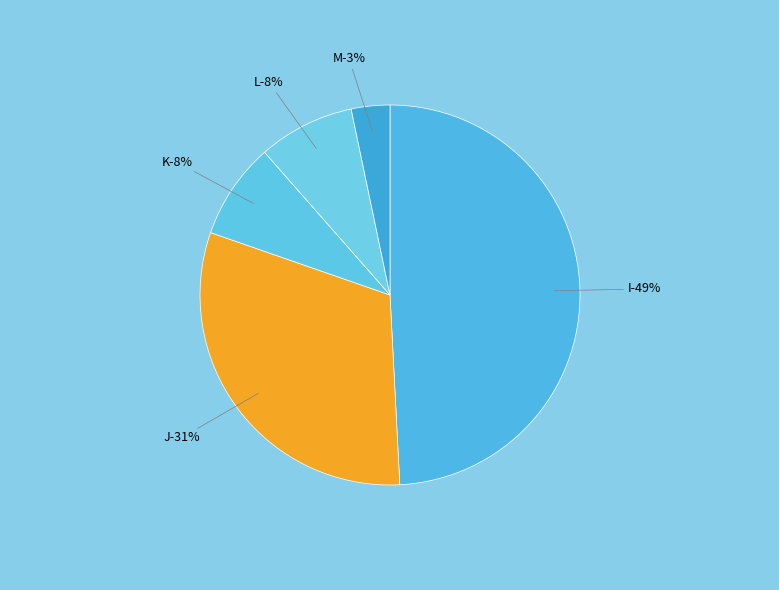

Between M and I, which is larger?

I